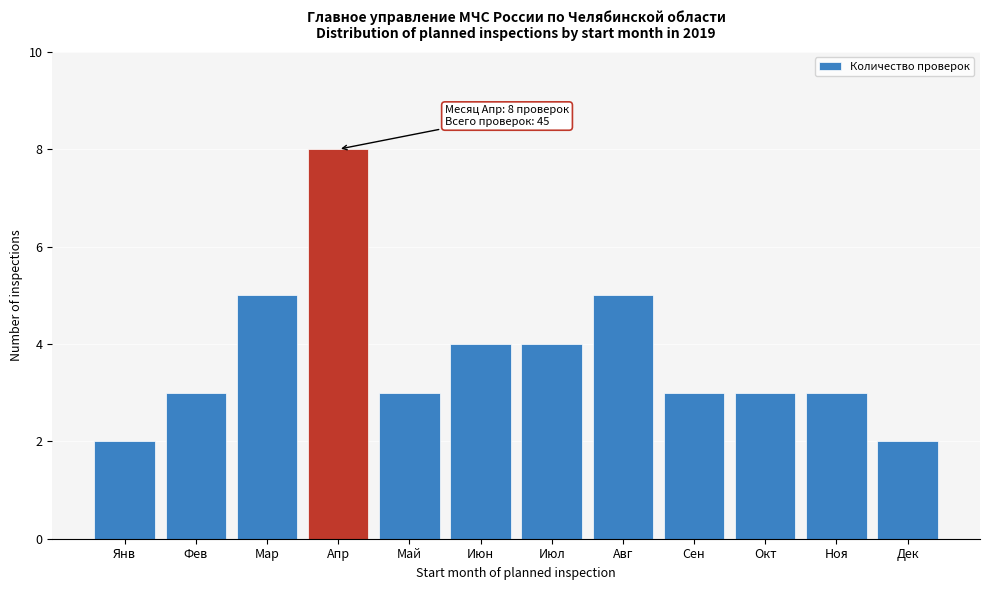

Reading left to right, extract all data points from this chart.

Янв=2	Фев=3	Мар=5	Апр=8	Май=3	Июн=4	Июл=4	Авг=5	Сен=3	Окт=3	Ноя=3	Дек=2